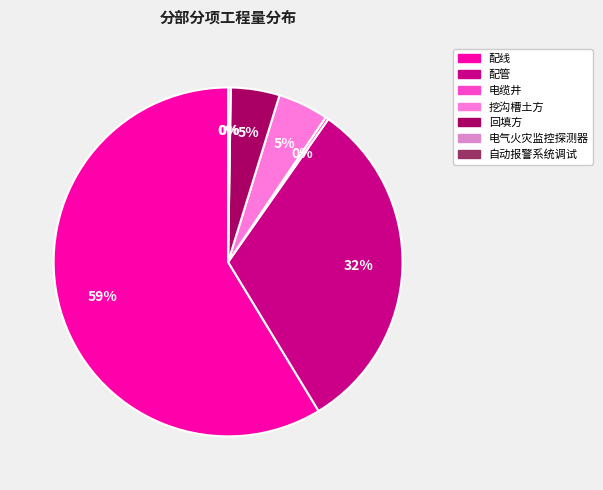

Which slice is the largest?

配线